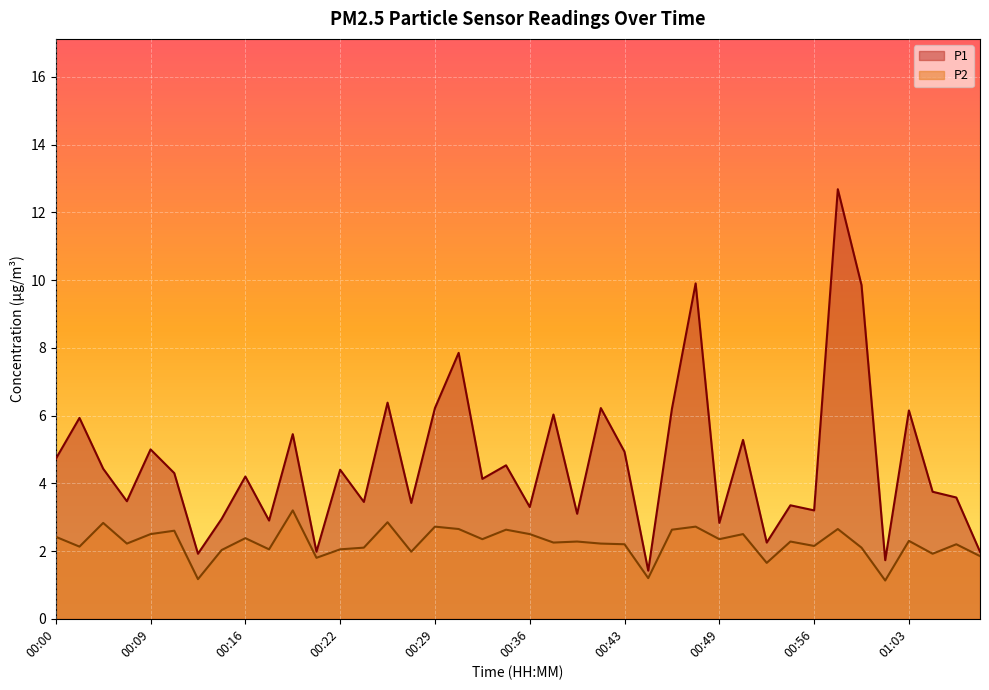

Reading right to left, transcribe all the data shown in this chart.

P1: 2.0	3.6	3.8	6.2	1.7	9.8	12.7	3.2	3.4	2.2	5.3	2.8	9.9	6.2	1.4	4.9	6.2	3.1	6.0	3.3	4.5	4.1	7.8	6.2	3.4	6.4	3.5	4.4	2.0	5.5	2.9	4.2	3.0	1.9	4.3	5.0	3.5	4.4	5.9	4.7
P2: 1.9	2.2	1.9	2.3	1.1	2.1	2.6	2.1	2.3	1.6	2.5	2.4	2.7	2.6	1.2	2.2	2.2	2.3	2.2	2.5	2.6	2.4	2.6	2.7	2.0	2.9	2.1	2.0	1.8	3.2	2.0	2.4	2.0	1.2	2.6	2.5	2.2	2.8	2.1	2.4